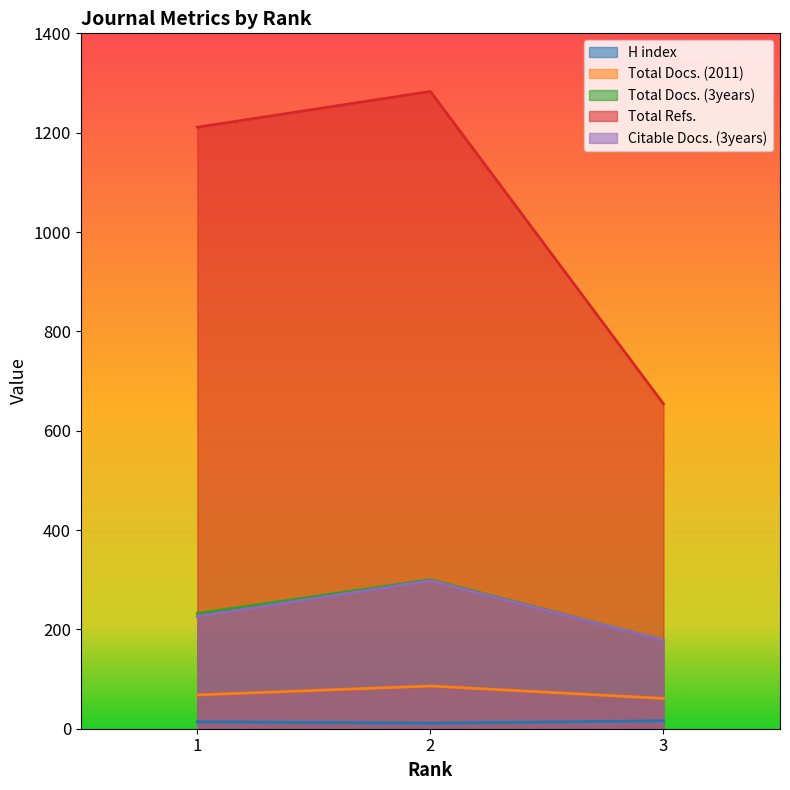

How many distinct data groups are displayed?

5